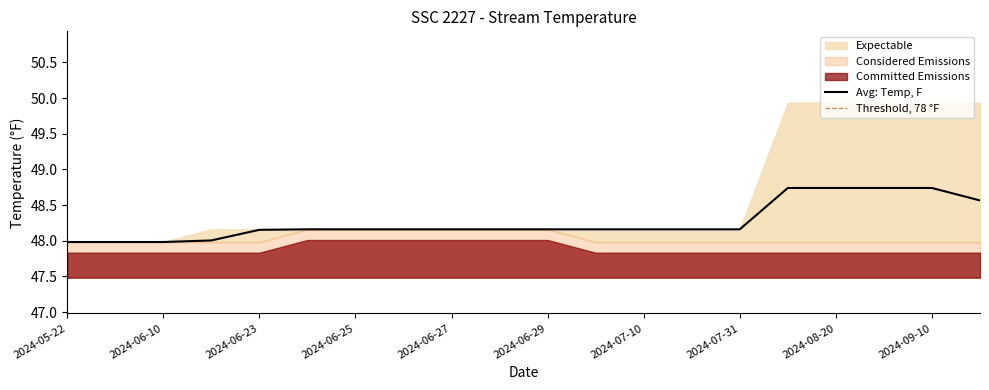

Read the Threshold value at 2024-06-25.

78.0